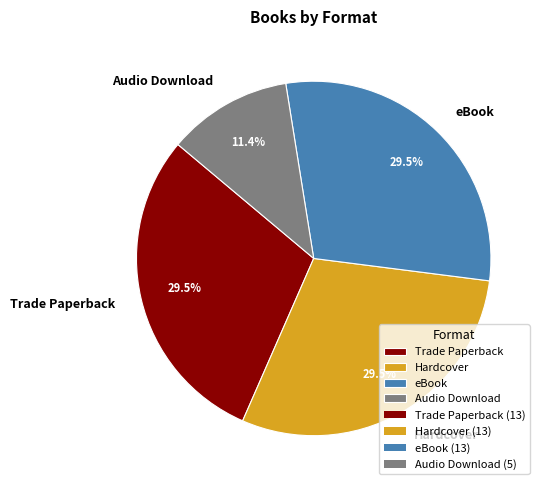

How many slices are in this pie chart?

4